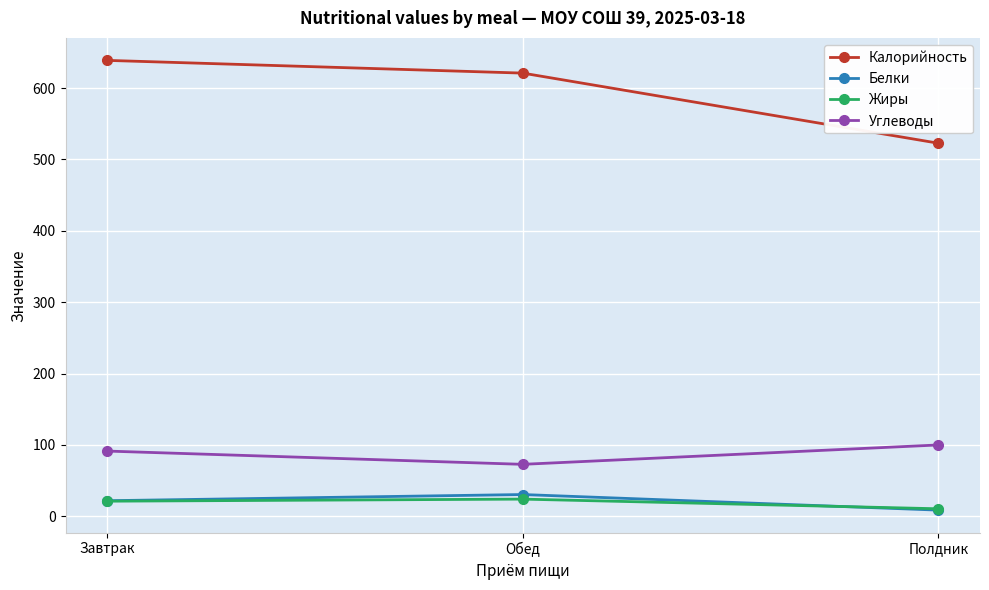

What value does the Белки series have at Завтрак?

21.9